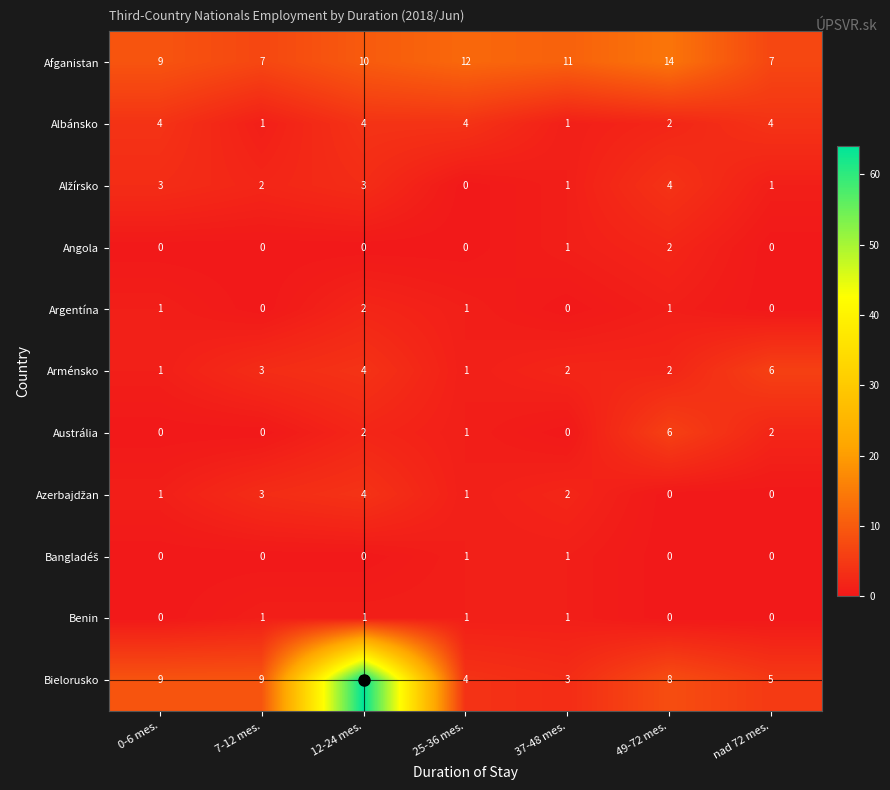

At which category is the sum across all series the highest?

12-24 mes.